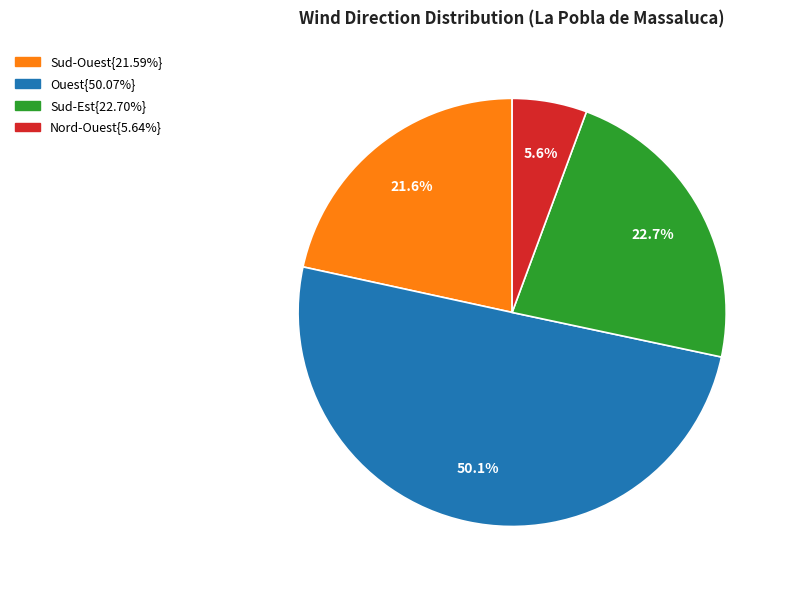

How many slices are in this pie chart?

4